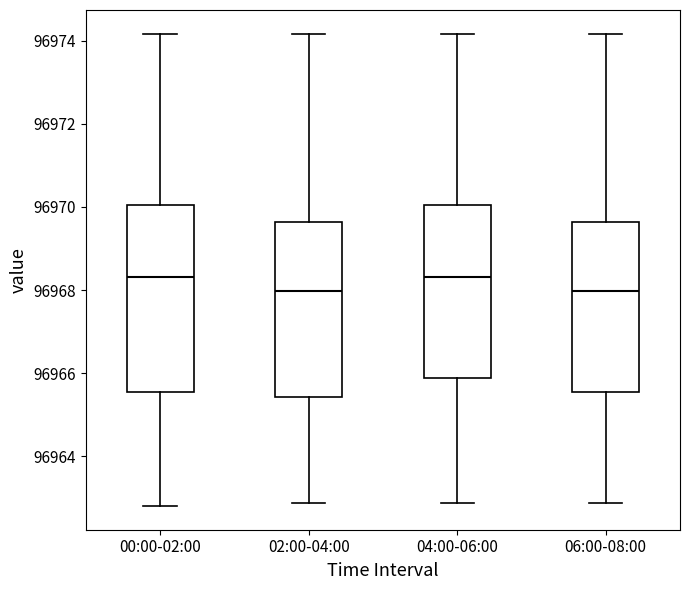

Where does the upper whisker of the box for 04:00-06:00 end on the y-axis? The values are not printed on the chart, so give them approximately, as read against the axis.

96974.2